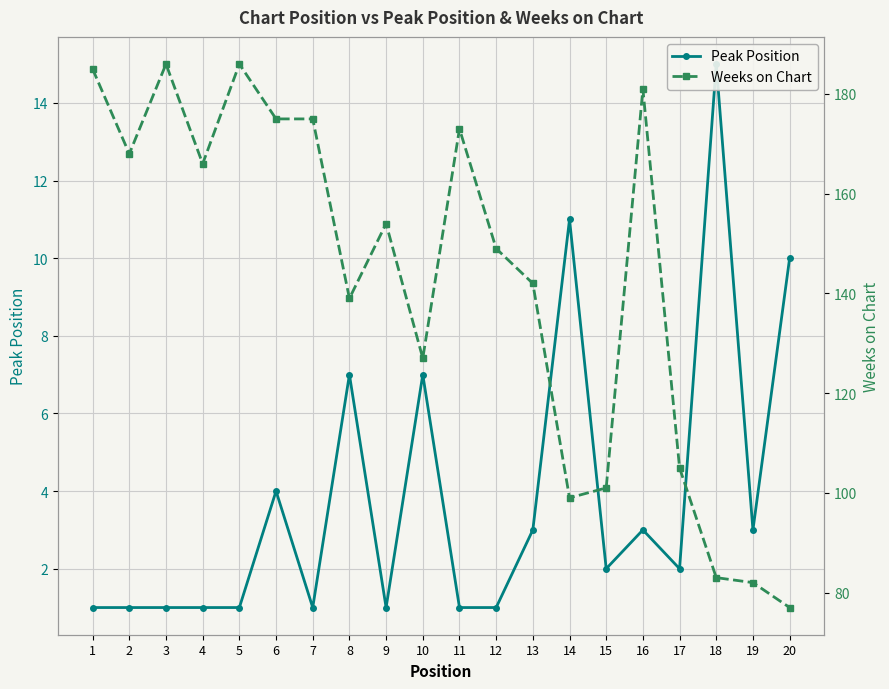

Reading right to left, extract all data points from this chart.

Peak Position: 20=10	19=3	18=15	17=2	16=3	15=2	14=11	13=3	12=1	11=1	10=7	9=1	8=7	7=1	6=4	5=1	4=1	3=1	2=1	1=1
Weeks on Chart: 20=77	19=82	18=83	17=105	16=181	15=101	14=99	13=142	12=149	11=173	10=127	9=154	8=139	7=175	6=175	5=186	4=166	3=186	2=168	1=185